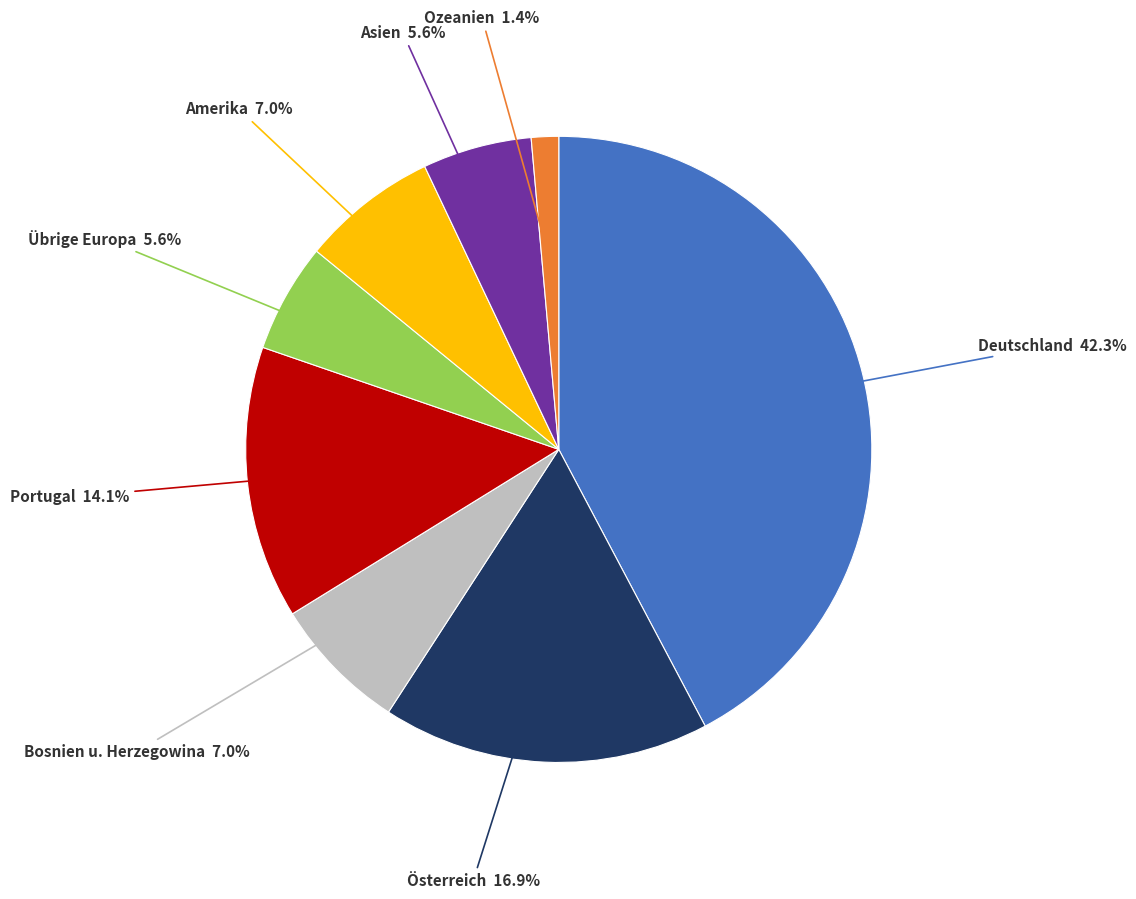

Count the number of slices in the pie.

8